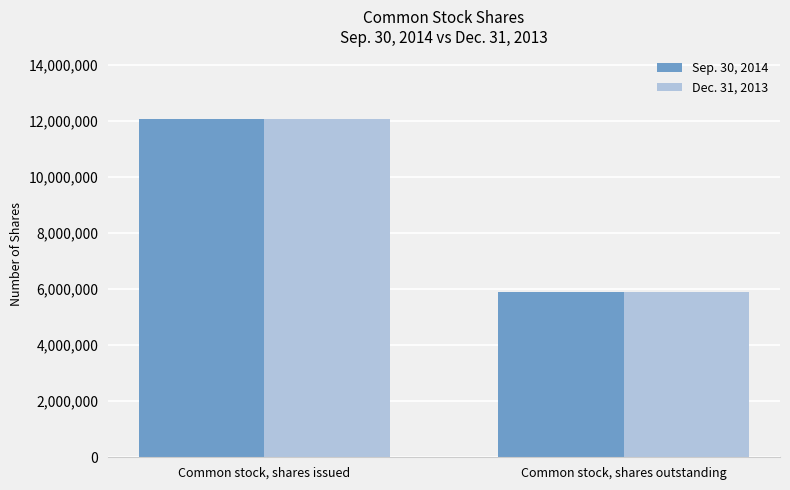

Which label corresponds to the smallest value in the chart?

Common stock, shares outstanding